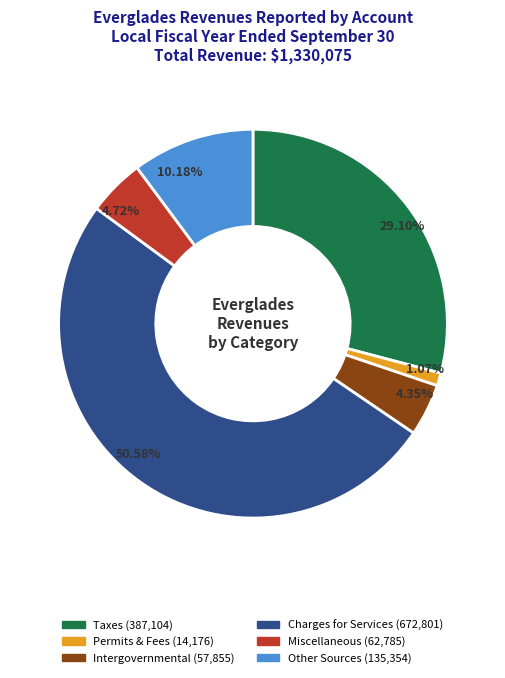

Does any single category account for the majority?

Yes